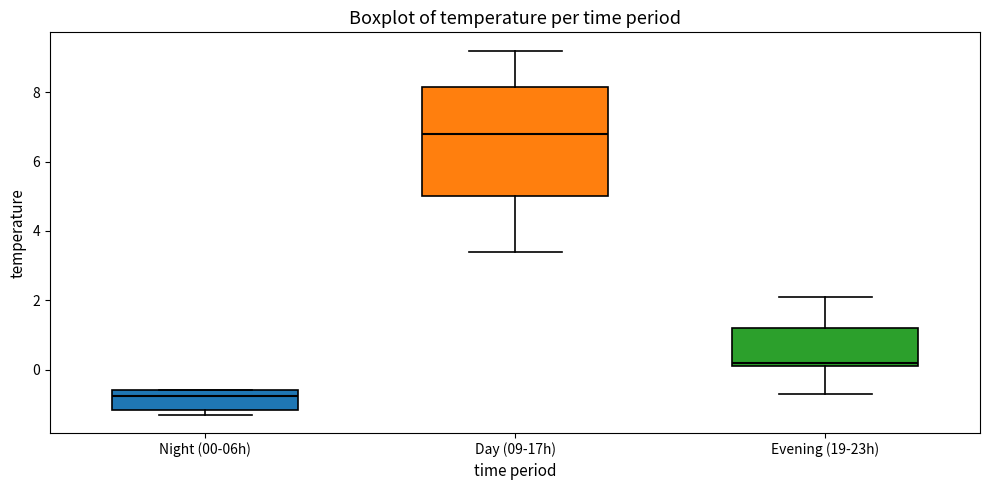

Which box is the tallest, from its lower edge to its upper edge?

Day (09-17h)